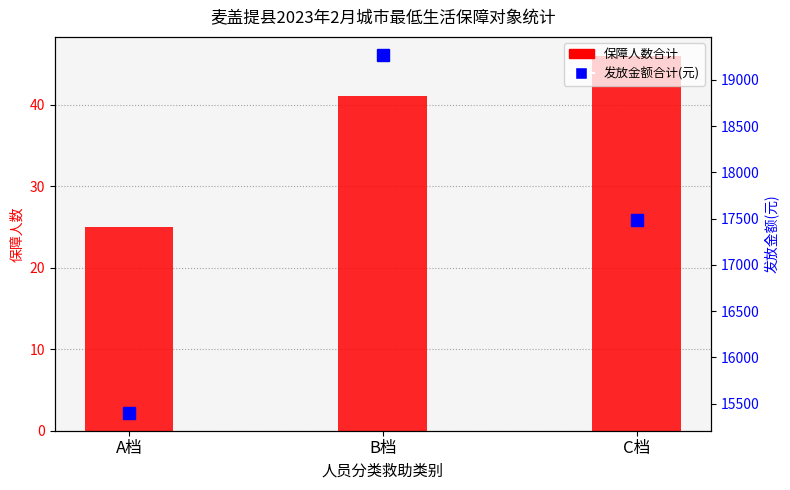

What is the value of the 保障人数合计 bar at the 1st from the left?

25